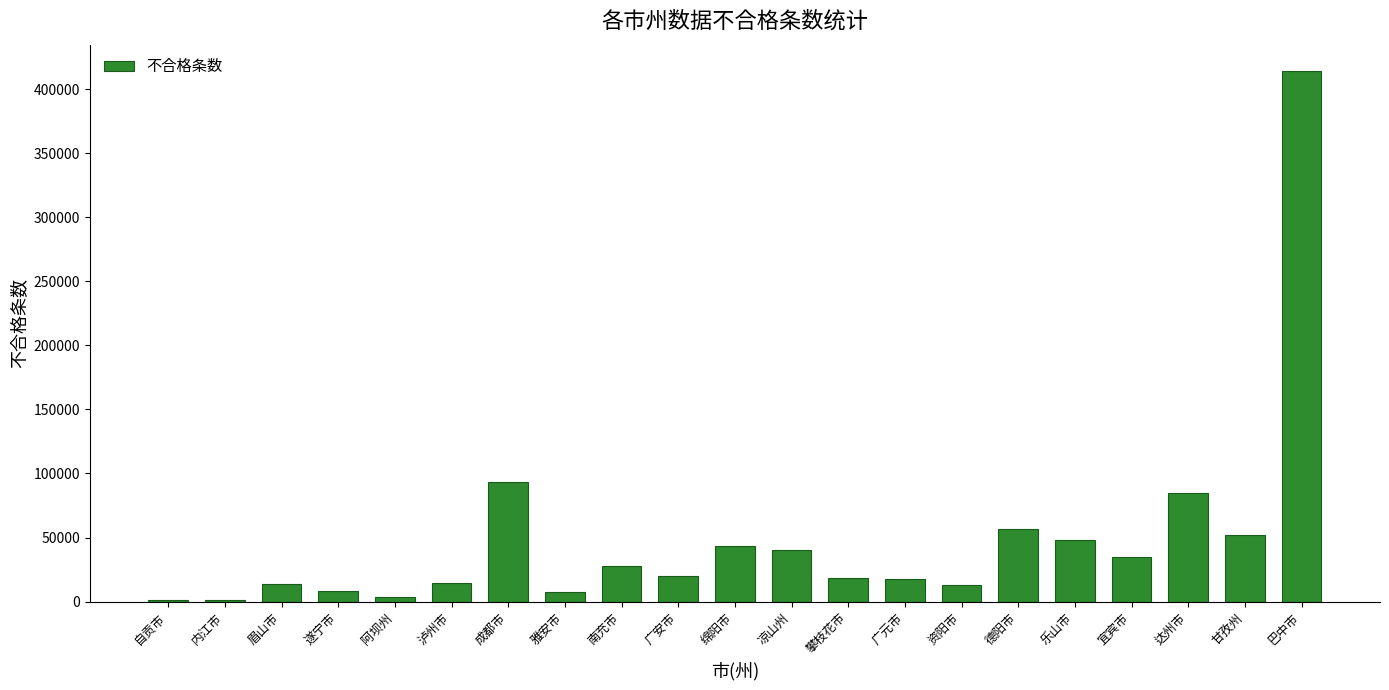

Approximately how many times larger is the value at 自贡市 compared to 南充市?

0.1